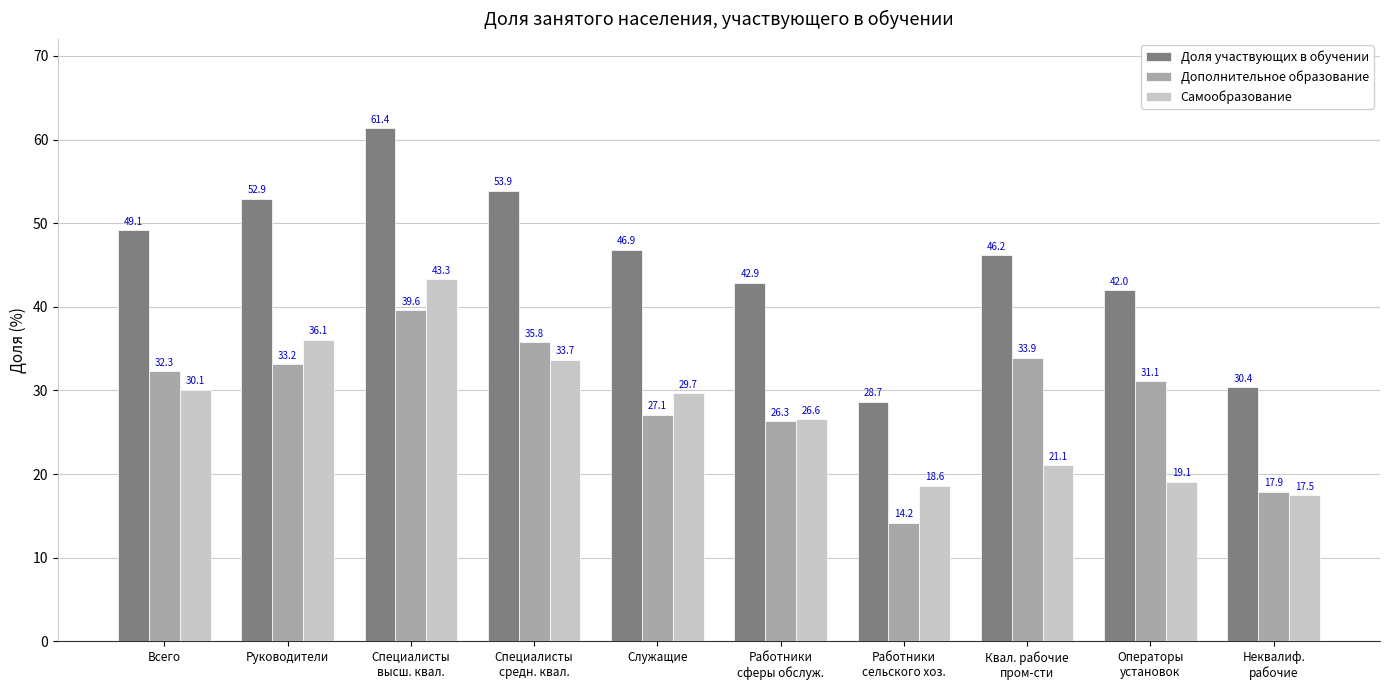

Where does the Самообразование series first go above 29?

Всего